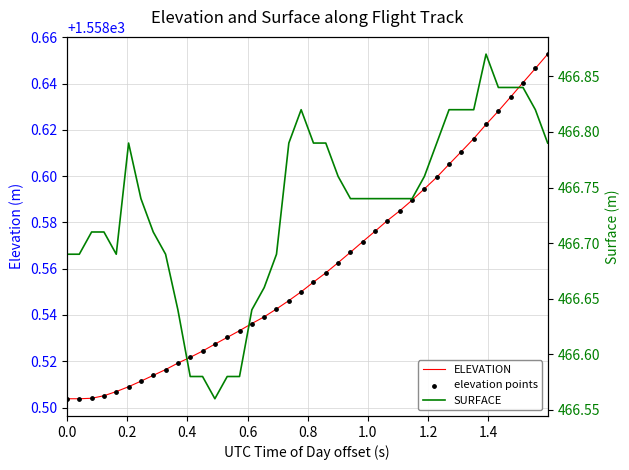

Which series reaches the minimum Y coordinate?

SURFACE